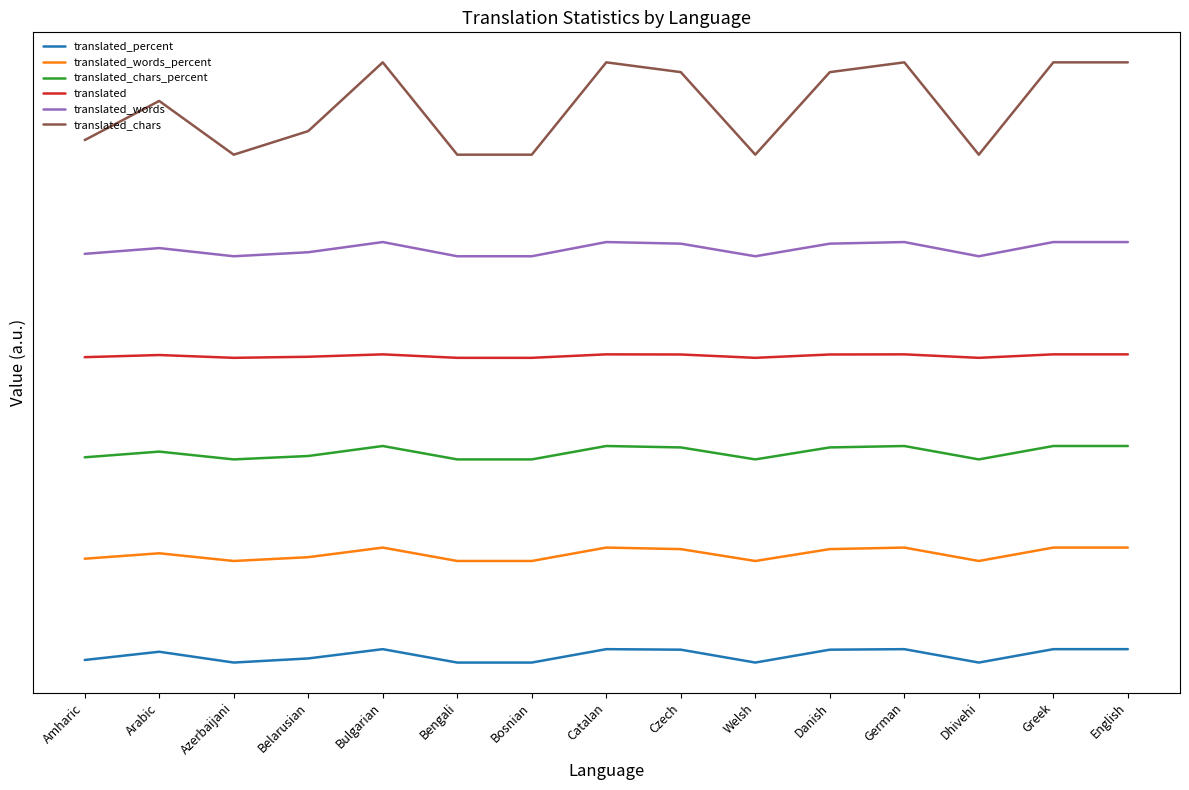

True or false: translated_percent and translated_words intersect in this chart.

False